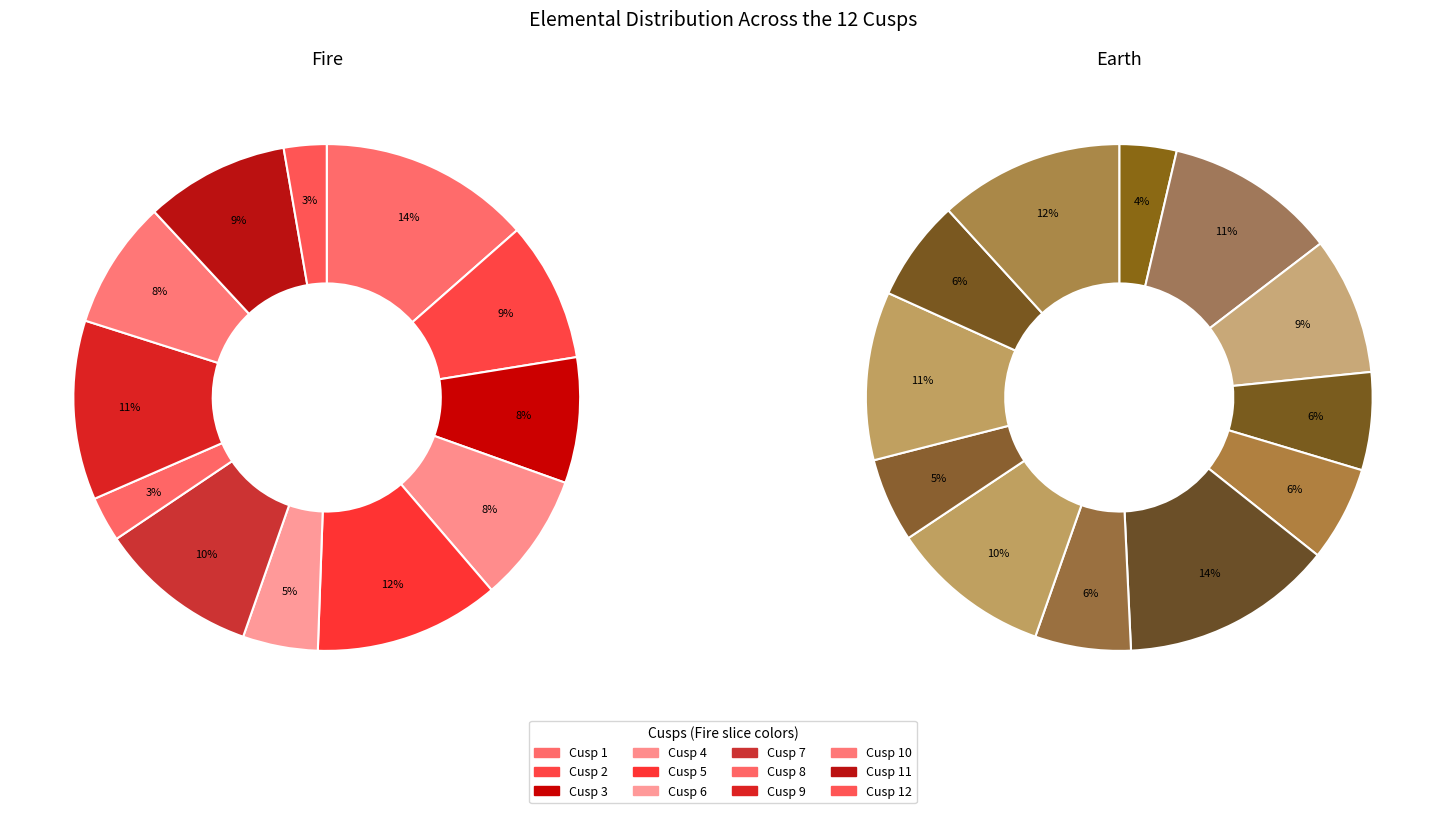

Is there a majority slice in this chart?

No